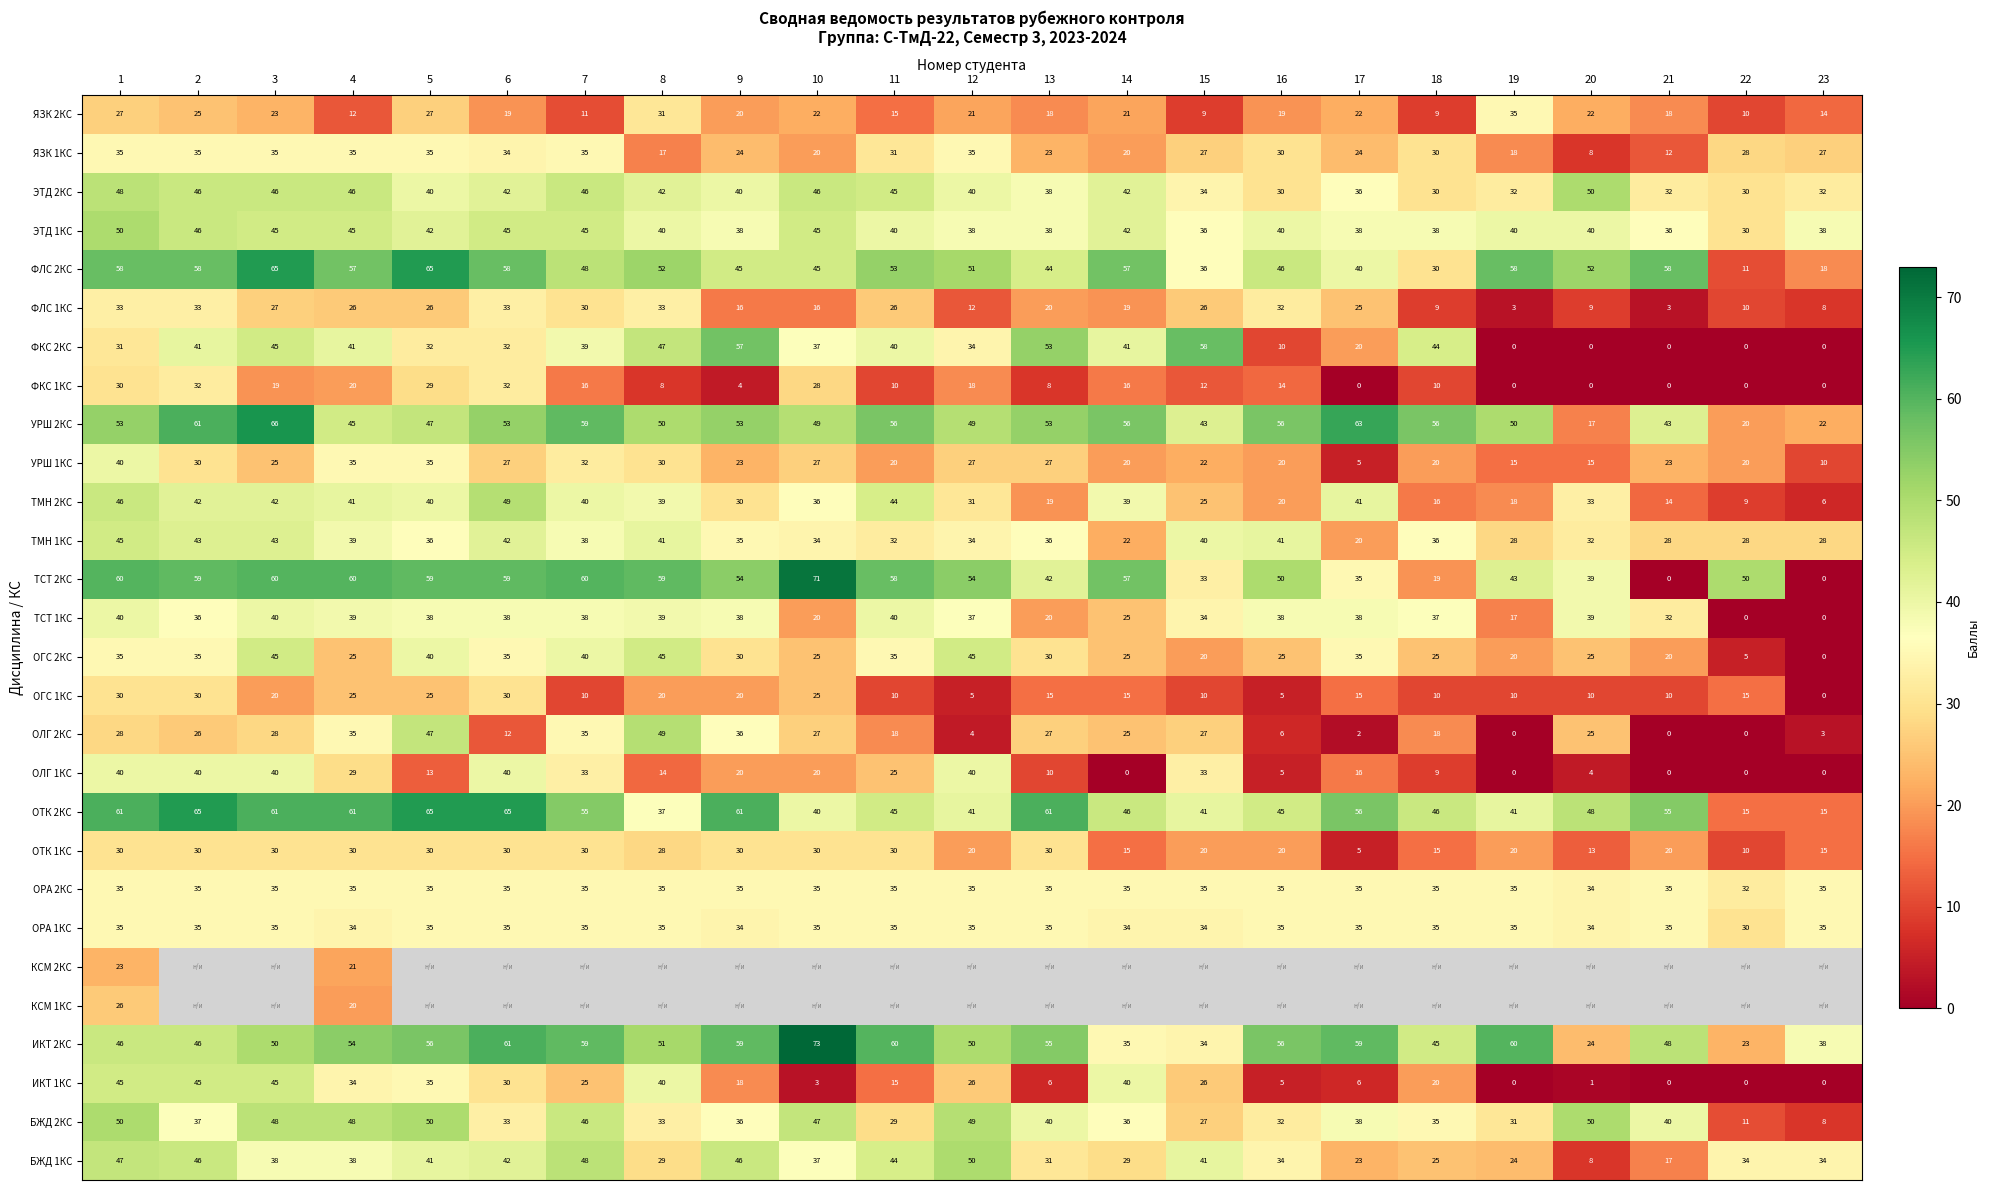

Where is ФЛС 1КС nearest to the value 18?

14